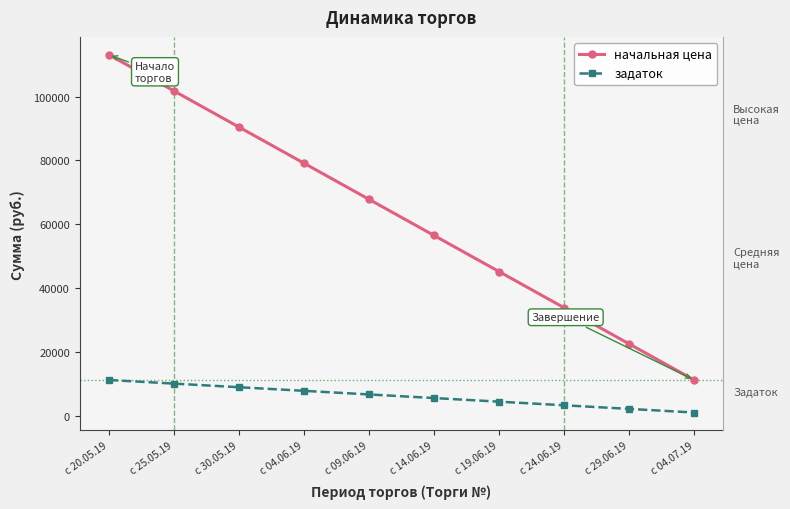

What is the smallest value displayed?

1130.8